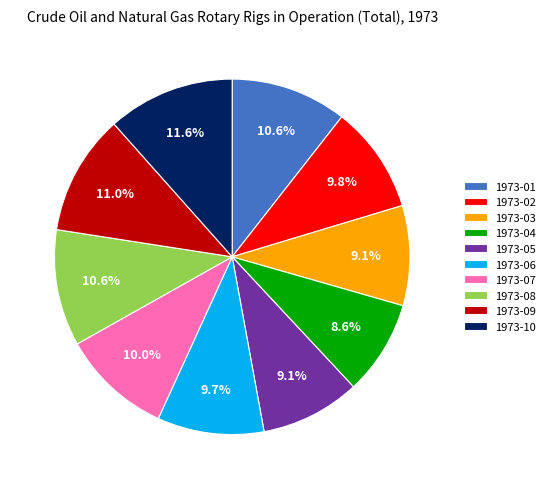

Combined, what portion of the pie is 1973-06 and 1973-03?

18.8%